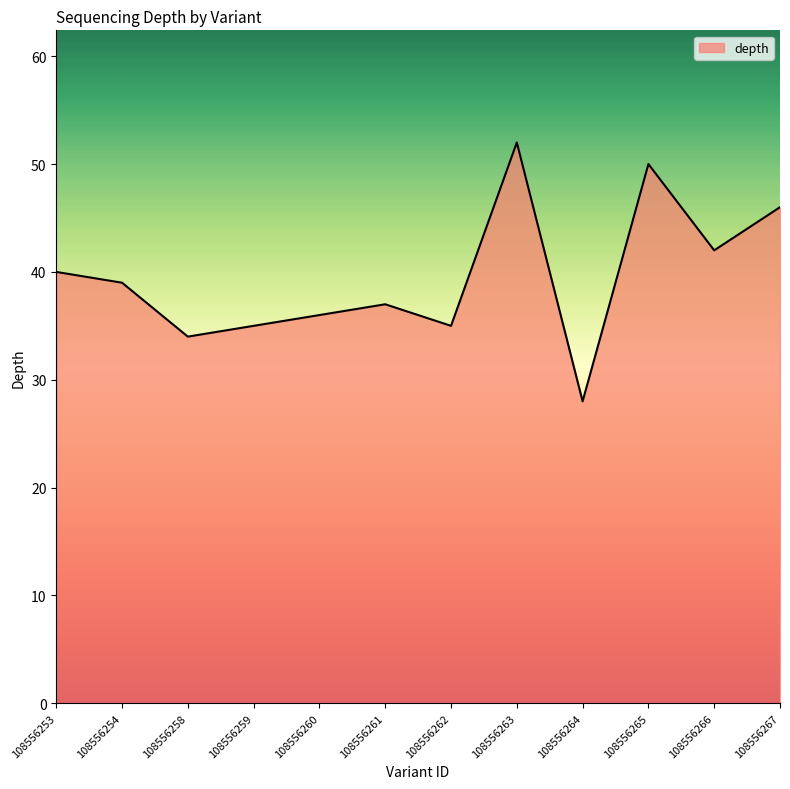

True or false: there are more than 1 points higher than both neighbors.

True